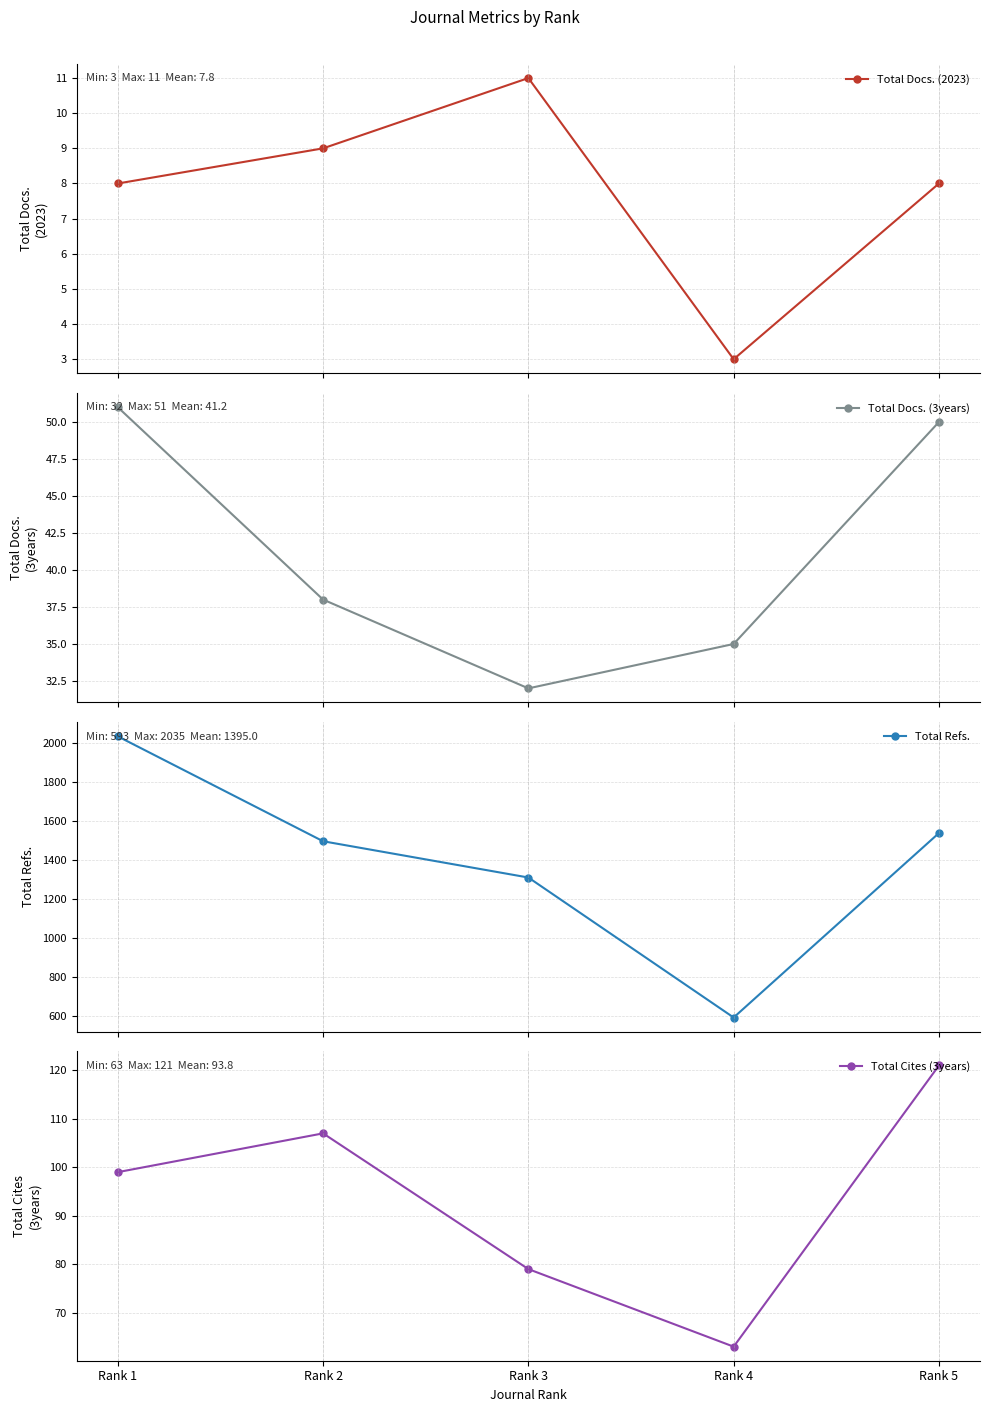

Reading right to left, extract all data points from this chart.

Total Docs. (2023): 8	3	11	9	8
Total Docs. (3years): 50	35	32	38	51
Total Refs.: 1539	593	1311	1497	2035
Total Cites (3years): 121	63	79	107	99